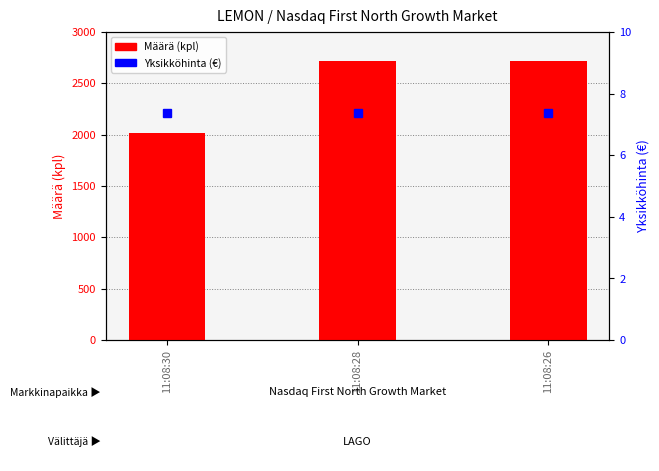

What is the total value across all series at 11:08:28?

2724.4